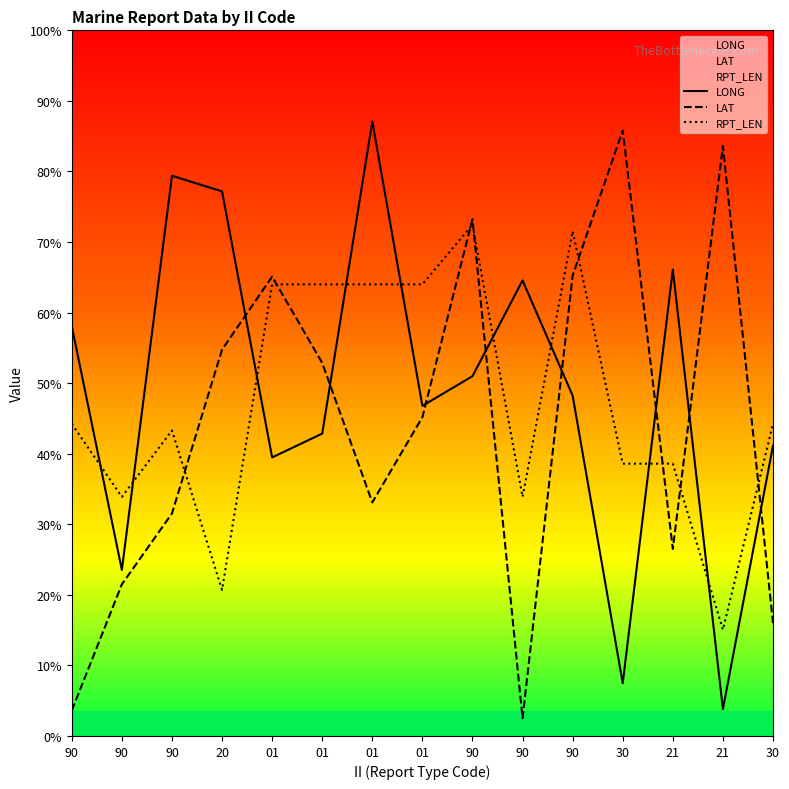

Reading right to left, transcribe all the data shown in this chart.

LONG: 69.9	6.5	112.4	12.7	82.0	109.7	86.7	79.5	148.0	72.8	67.1	131.2	135.0	40.0	98.7
LAT: 27.2	142.1	45.1	145.9	110.9	4.3	124.5	76.8	56.3	89.9	110.7	93.1	53.6	36.5	6.1
RPT_LEN: 75.2	25.6	65.6	65.6	121.6	57.6	123.2	108.8	108.8	108.8	108.8	35.2	73.6	57.6	75.2